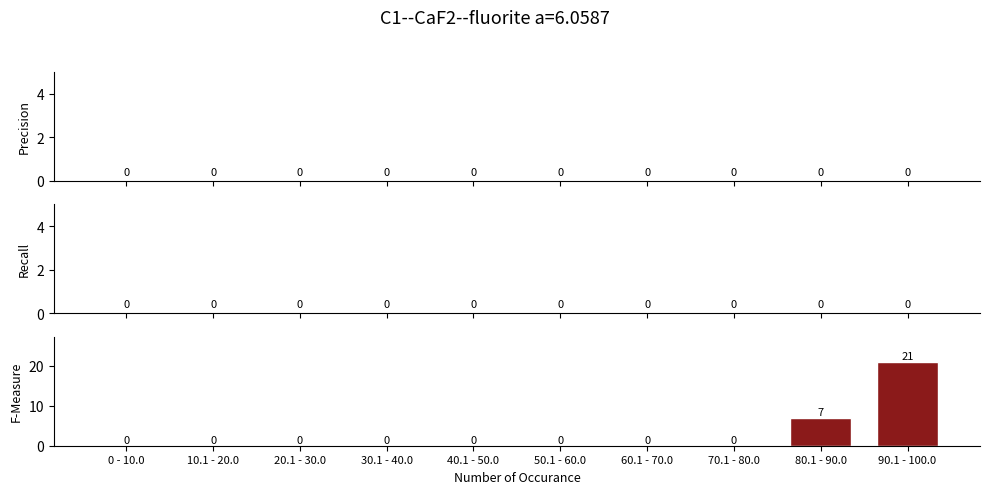

Reading left to right, extract all data points from this chart.

0 - 10.0=0	10.1 - 20.0=0	20.1 - 30.0=0	30.1 - 40.0=0	40.1 - 50.0=0	50.1 - 60.0=0	60.1 - 70.0=0	70.1 - 80.0=0	80.1 - 90.0=7	90.1 - 100.0=21